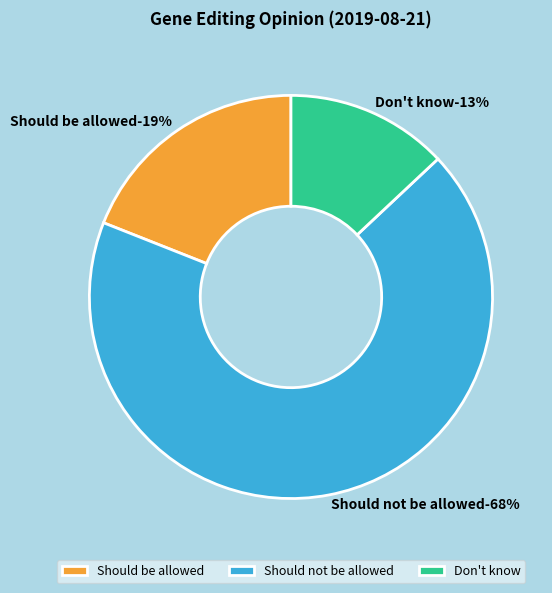

Which has a higher value, Should be allowed or Don't know?

Should be allowed